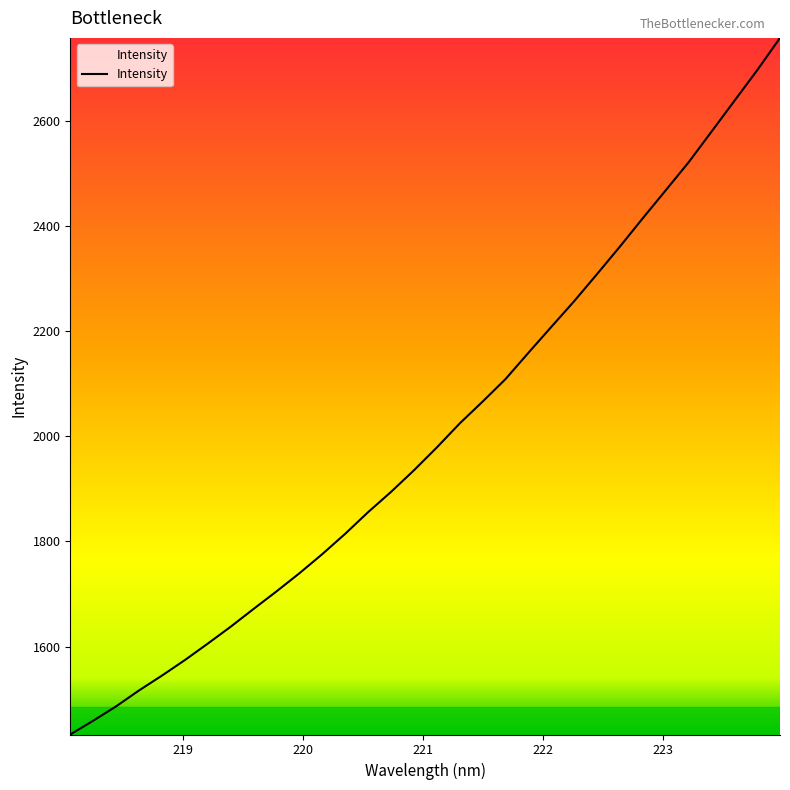

What is the smallest value displayed?

1432.9